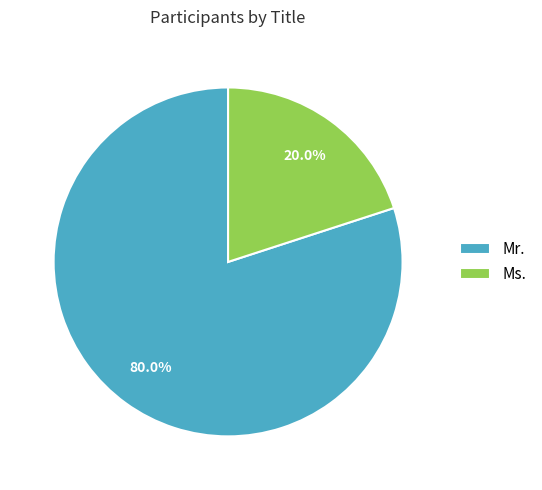

To the nearest percent, what portion does Mr. represent?

80%